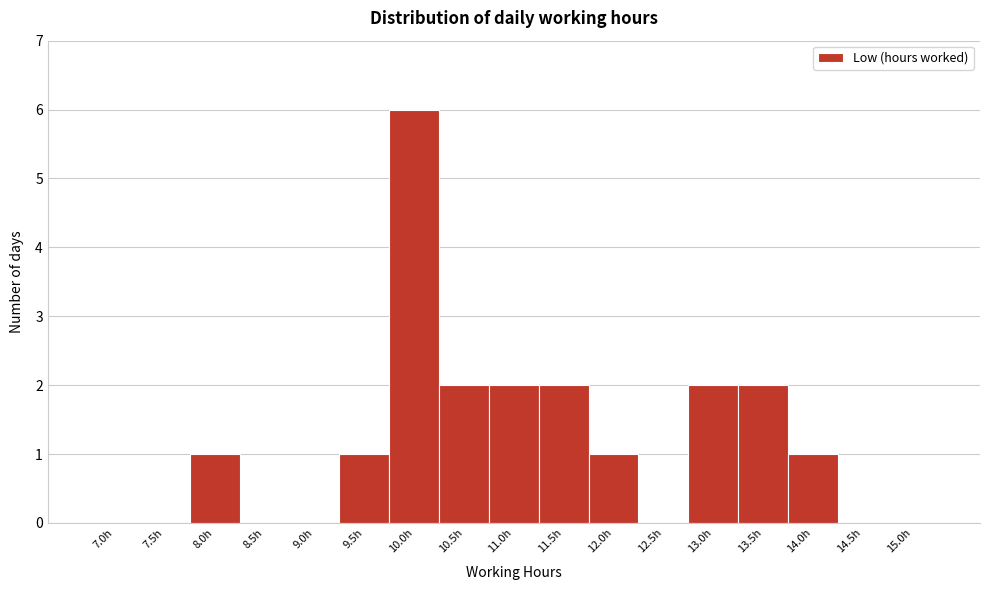

Reading left to right, list all the values displayed in this chart.

7.0h=0	7.5h=0	8.0h=1	8.5h=0	9.0h=0	9.5h=1	10.0h=6	10.5h=2	11.0h=2	11.5h=2	12.0h=1	12.5h=0	13.0h=2	13.5h=2	14.0h=1	14.5h=0	15.0h=0